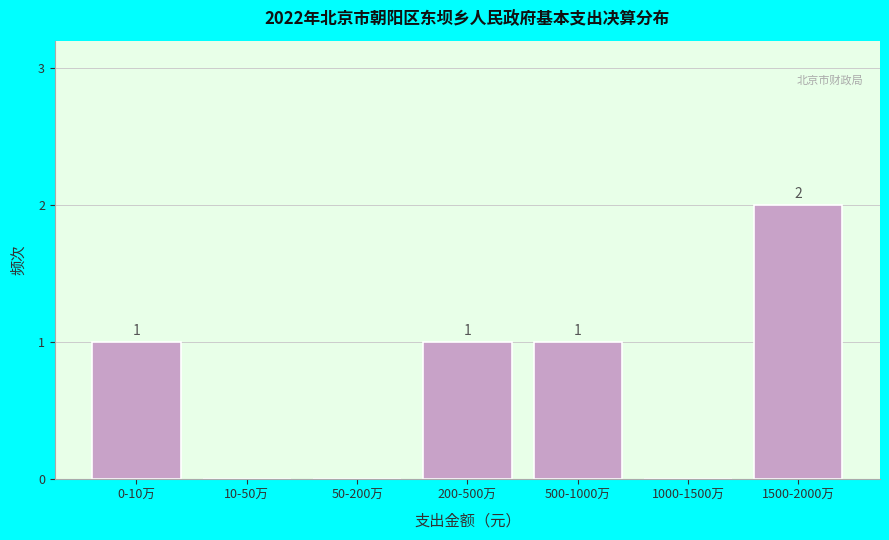

Reading right to left, list all the values displayed in this chart.

1500-2000万=2	1000-1500万=0	500-1000万=1	200-500万=1	50-200万=0	10-50万=0	0-10万=1